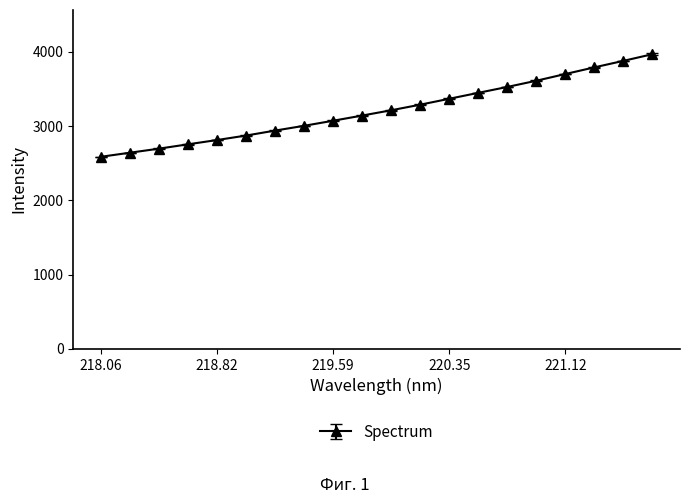

Reading left to right, transcribe all the data shown in this chart.

2587.7	2642.5	2697.2	2755.8	2813.4	2873.8	2940.8	3005.3	3073.6	3143.3	3214.8	3289.9	3369.5	3449.3	3528.8	3612.5	3702.9	3792.7	3880.1	3969.9